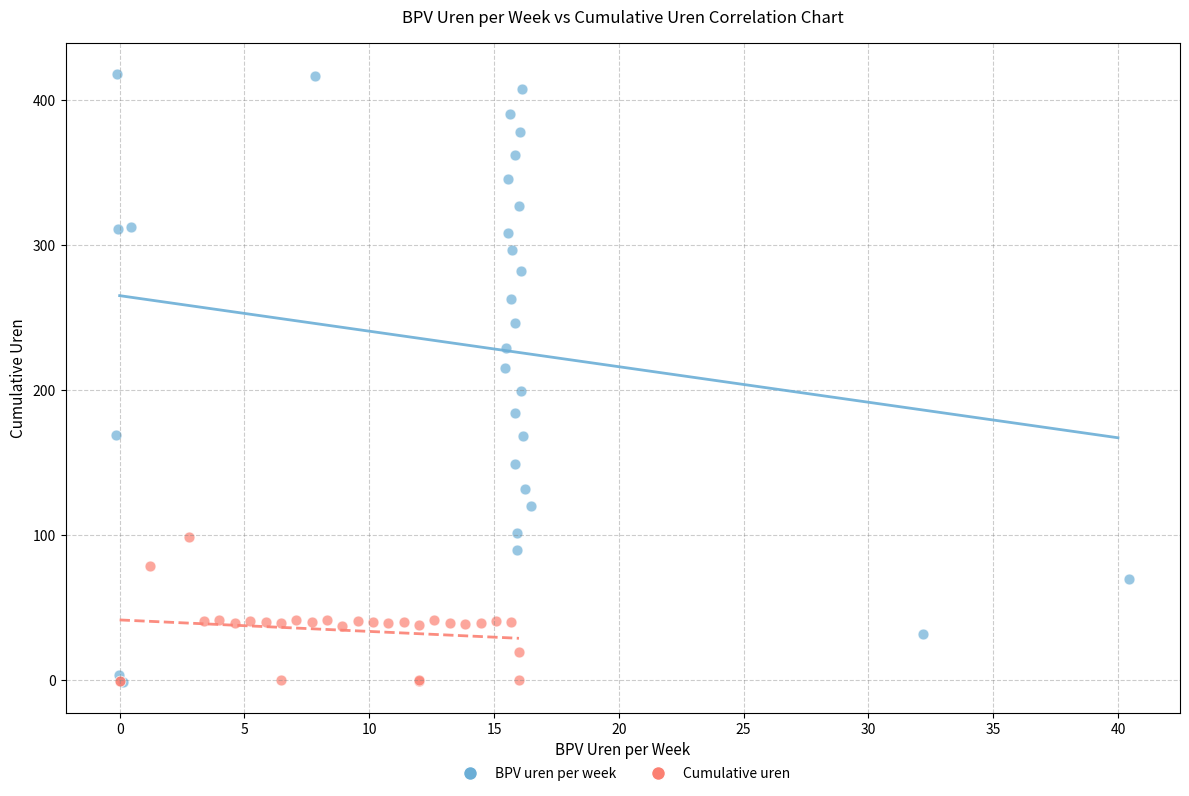

Which series contains the highest Y value?

BPV uren per week